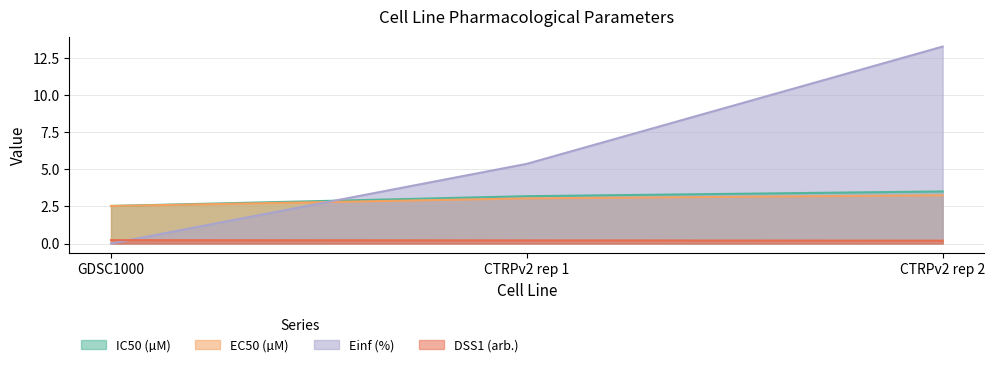

What is the maximum value for IC50 (µM)?

3.5